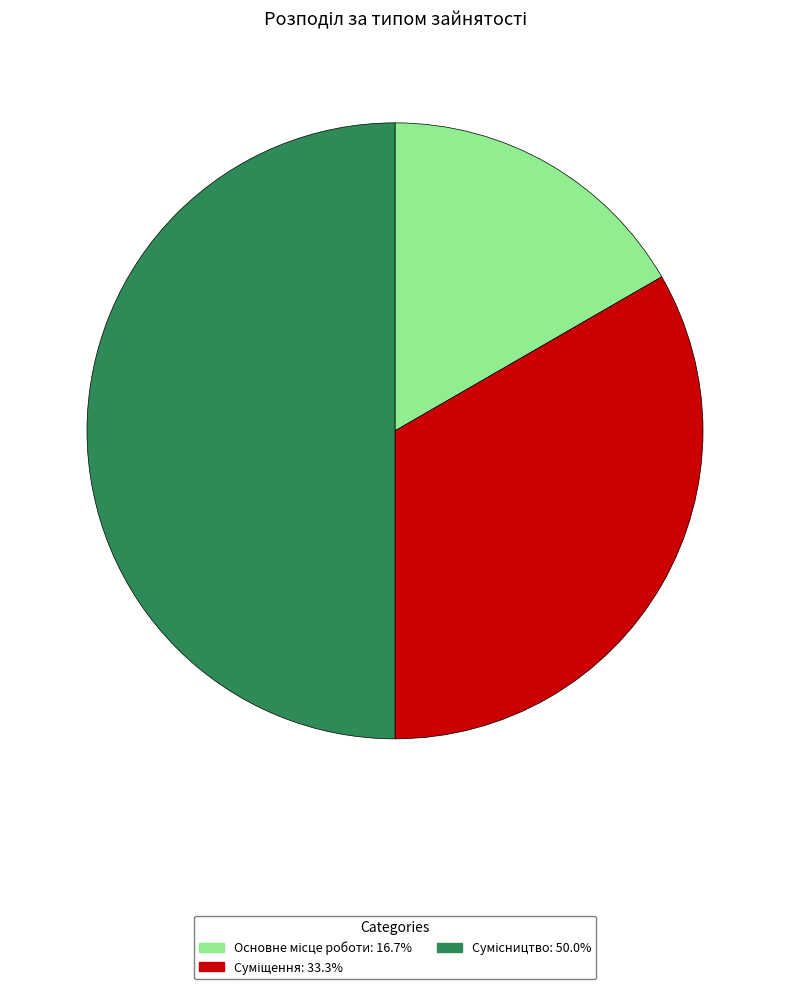

Is there any slice that represents more than half of the pie?

No